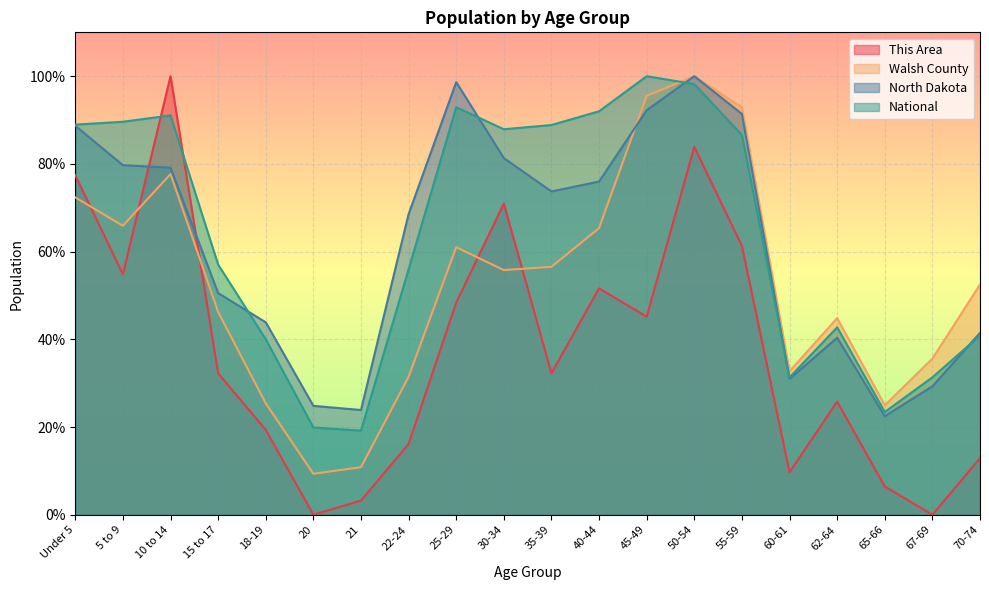

Which series has the largest total across all categories?

National